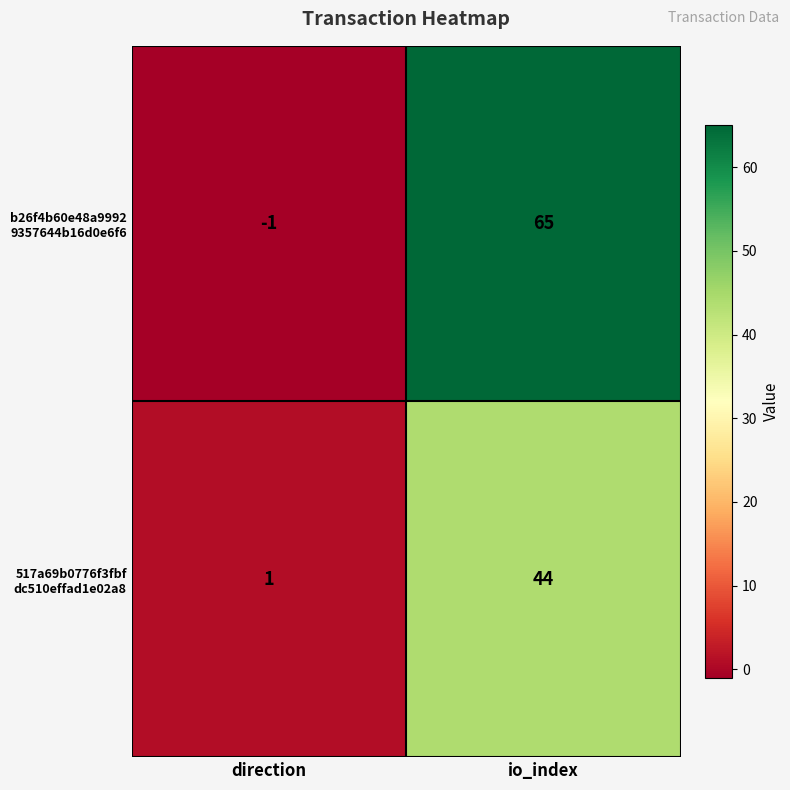

Which label corresponds to the largest value in the chart?

io_index